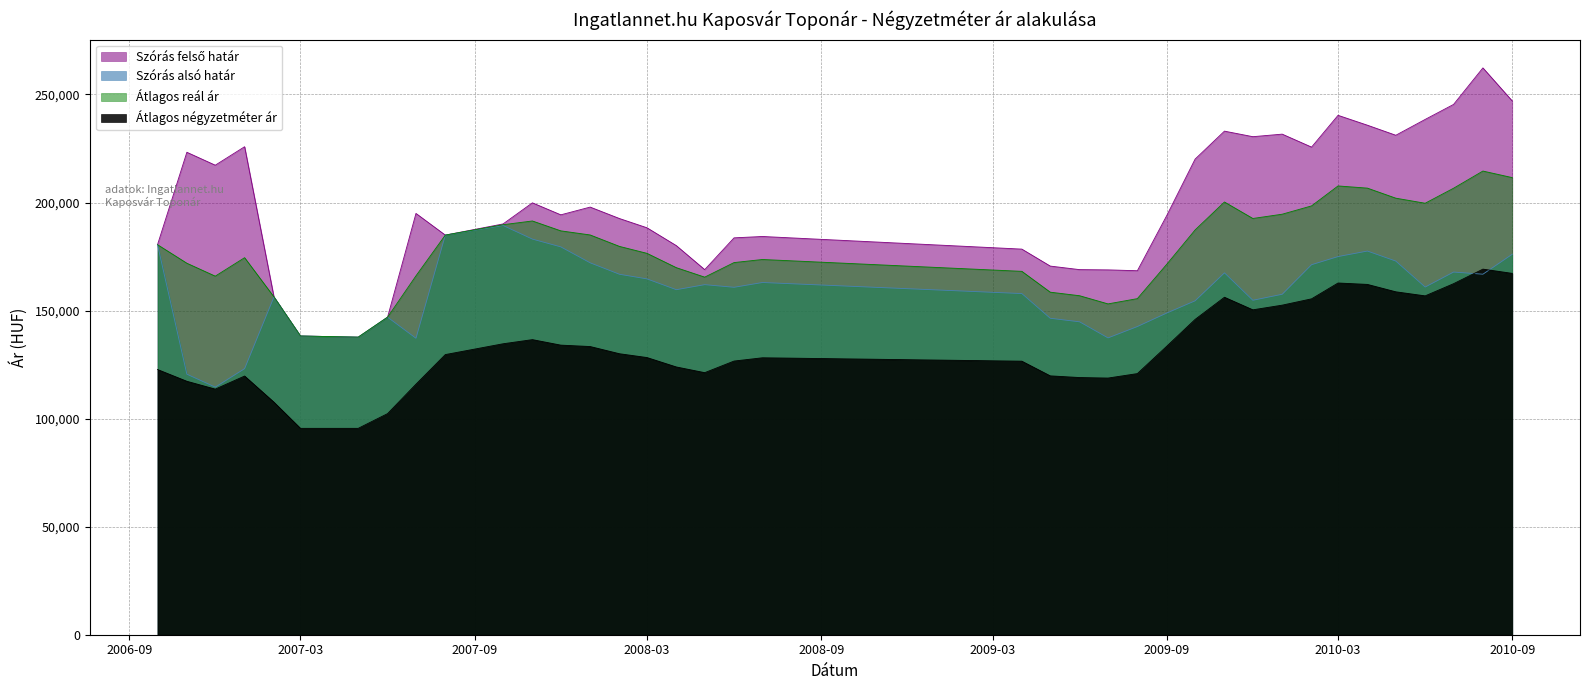

What is the sum of the Átlagos négyzetméter ár values at 2007-03 and 2009-04?

222090